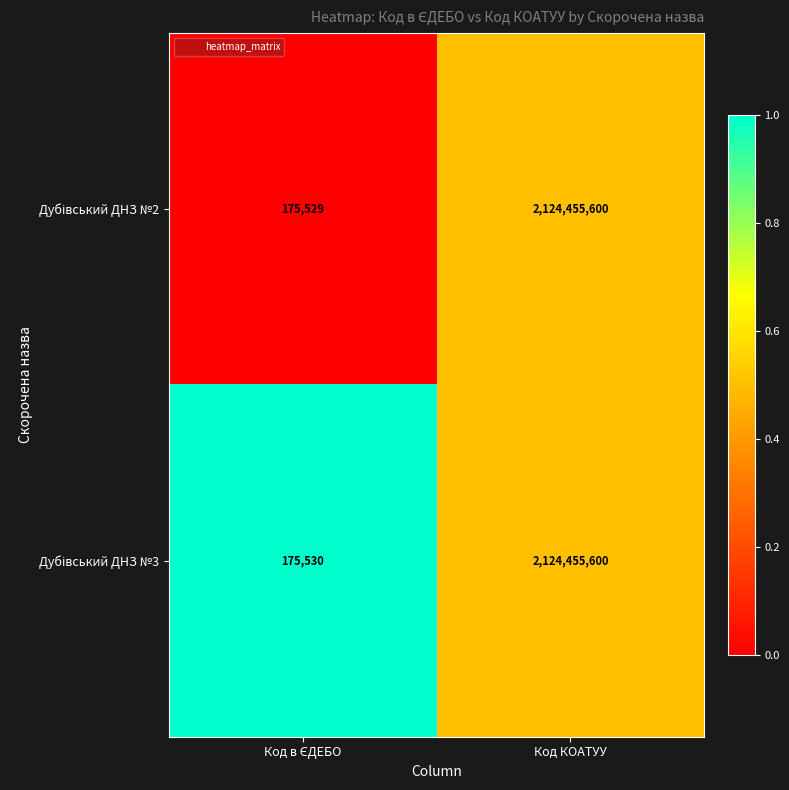

What is the total value across all series at Код КОАТУУ?

4248911200